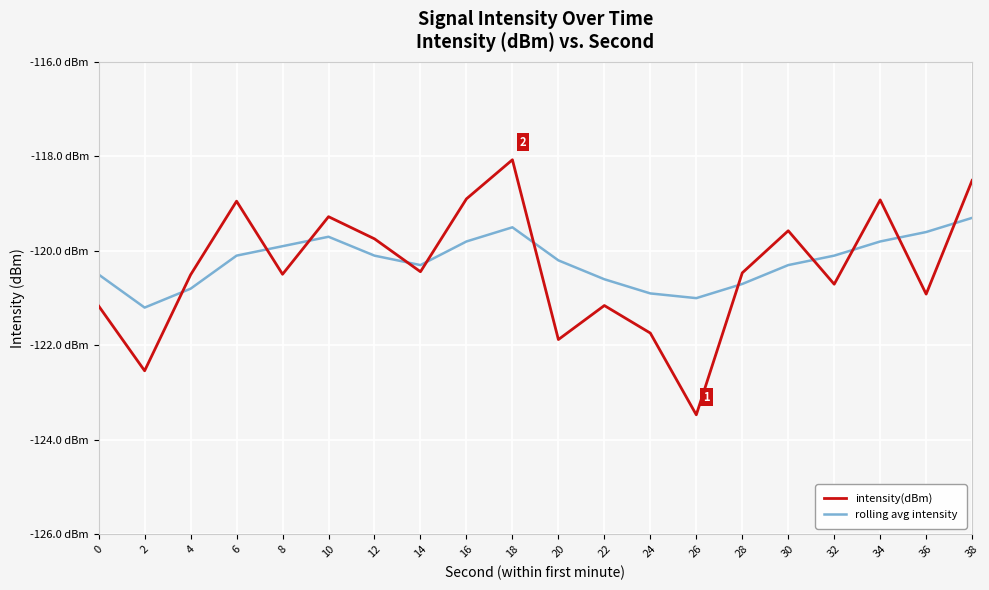

Reading left to right, transcribe all the data shown in this chart.

intensity(dBm): -121.2	-122.5	-120.5	-118.9	-120.5	-119.3	-119.7	-120.4	-118.9	-118.1	-121.9	-121.2	-121.7	-123.5	-120.5	-119.6	-120.7	-118.9	-120.9	-118.5
rolling avg intensity: -120.5	-121.2	-120.8	-120.1	-119.9	-119.7	-120.1	-120.3	-119.8	-119.5	-120.2	-120.6	-120.9	-121.0	-120.7	-120.3	-120.1	-119.8	-119.6	-119.3